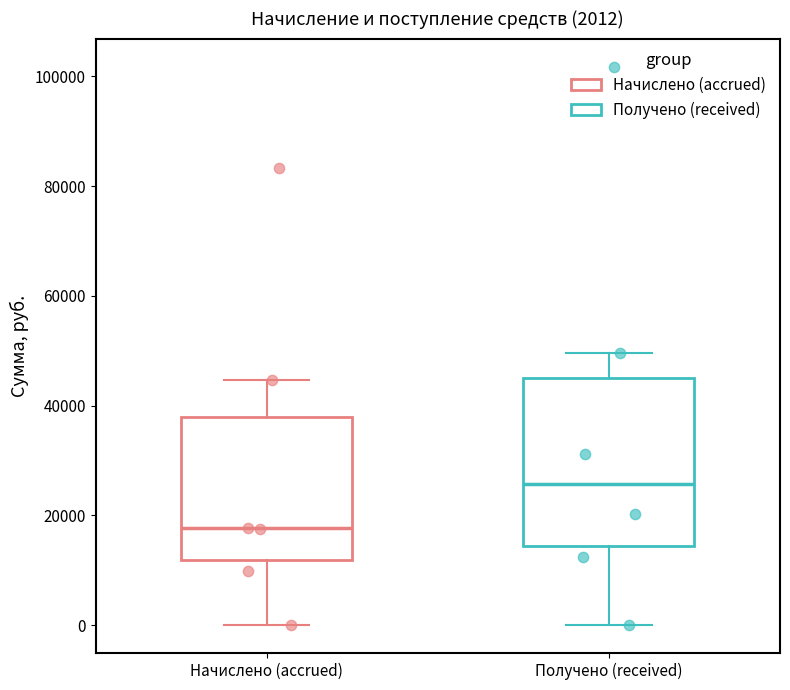

Which box's median line is the lowest?

Начислено (accrued)